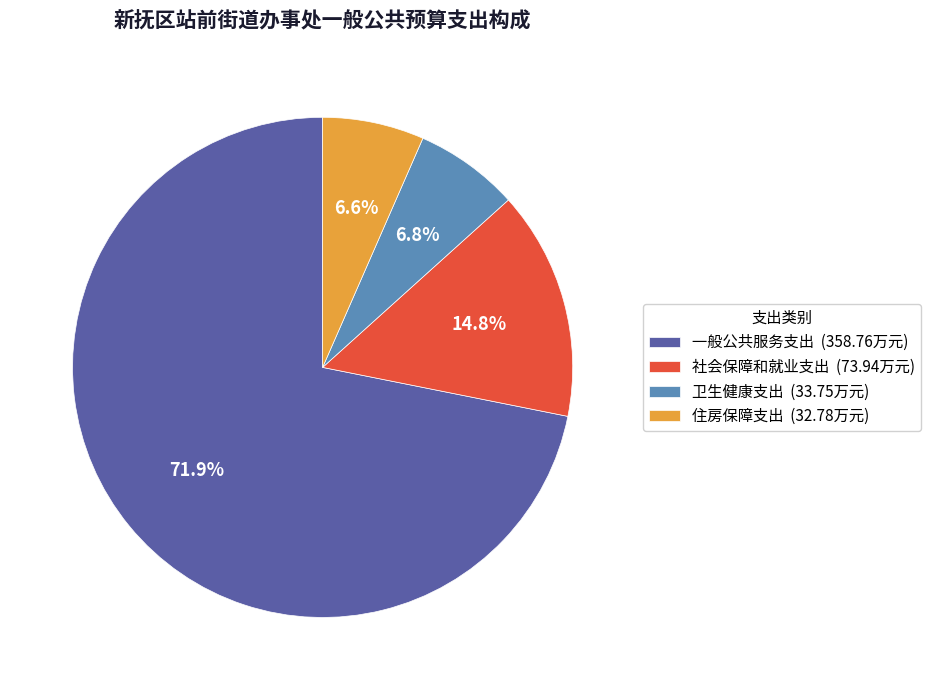

Between 住房保障支出 and 一般公共服务支出, which is larger?

一般公共服务支出